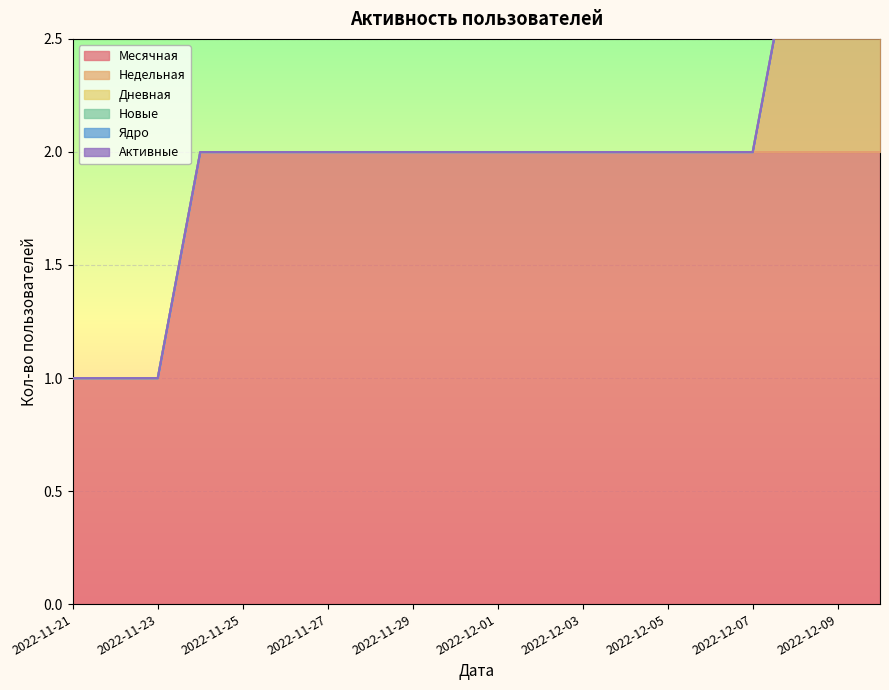

At which label is Ядро closest to 0?

2022-11-21